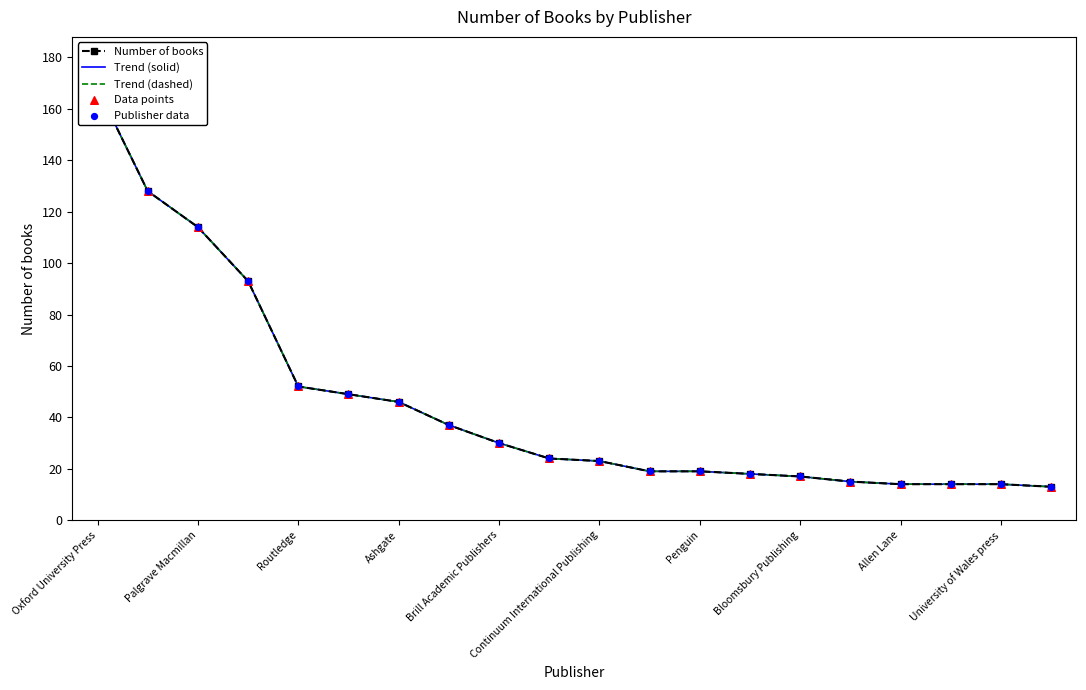

Which series has the widest spread of Y values?

Number of books